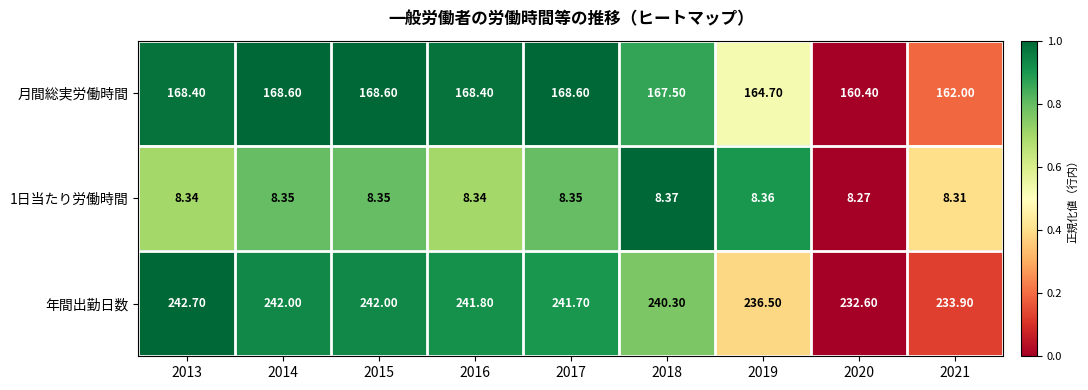

Between 2015 and 2020, which series saw the biggest shift?

年間出勤日数